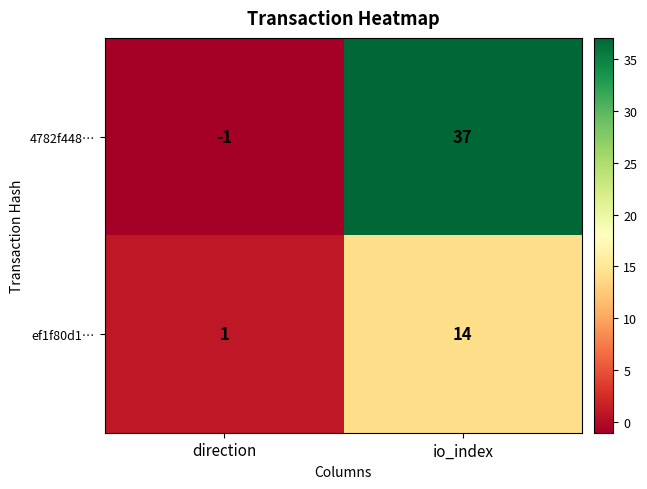

What is the difference between the highest and lowest values at io_index?

23